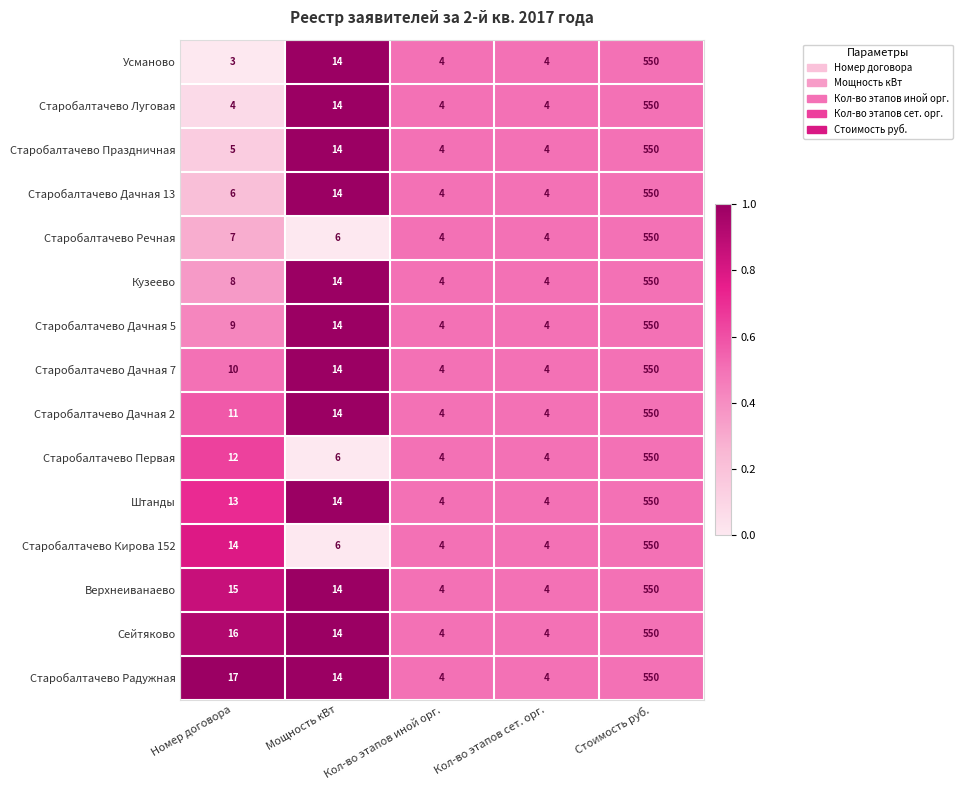

What is the difference between the Старобалтачево Дачная 13 values at Стоимость руб. and Мощность кВт?

536